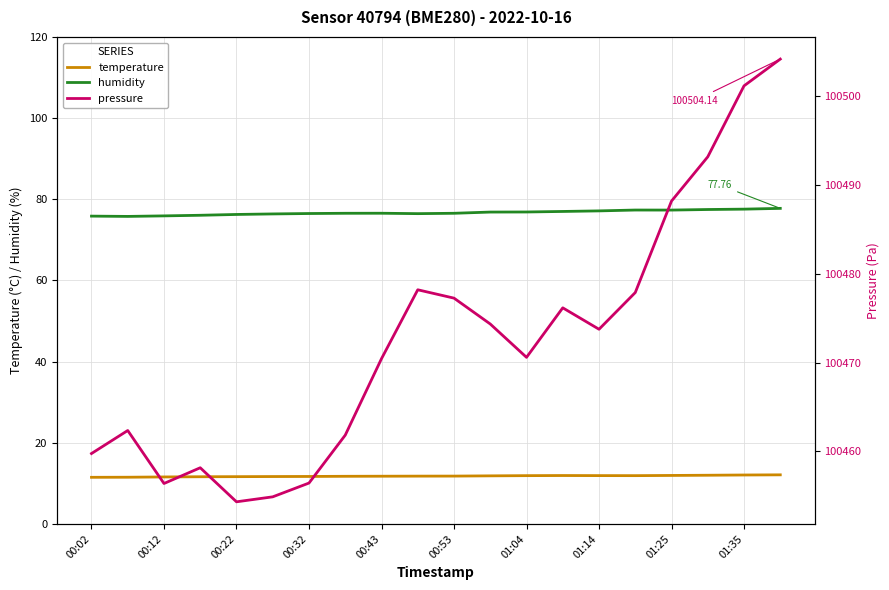

What is the maximum value shown in the chart?

100504.1